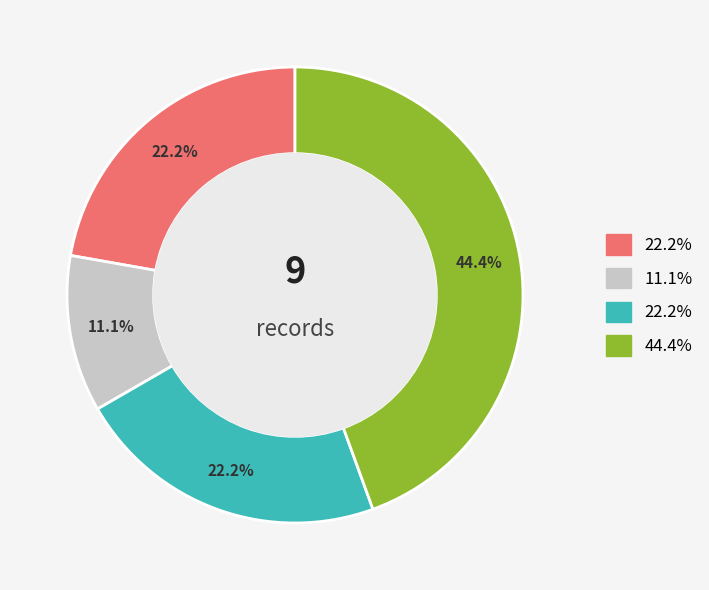

Is there any slice that represents more than half of the pie?

No